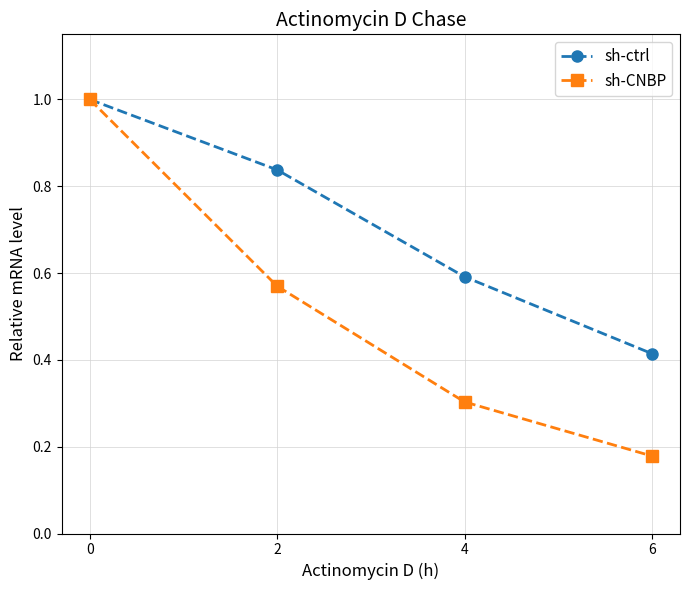

What is the average value of the sh-CNBP series?

0.5